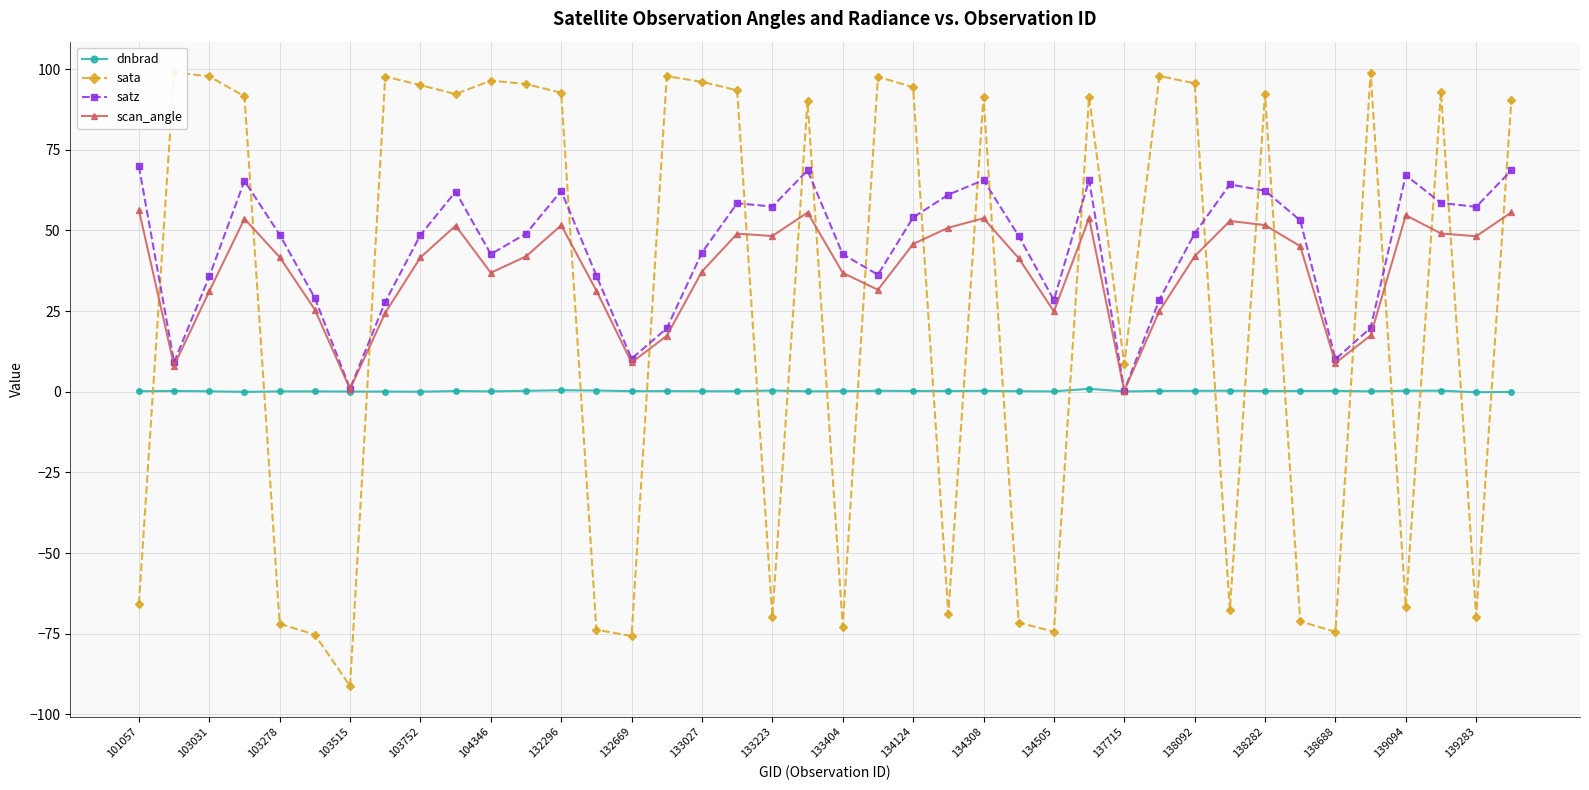

What is the average value of the dnbrad series?

0.2